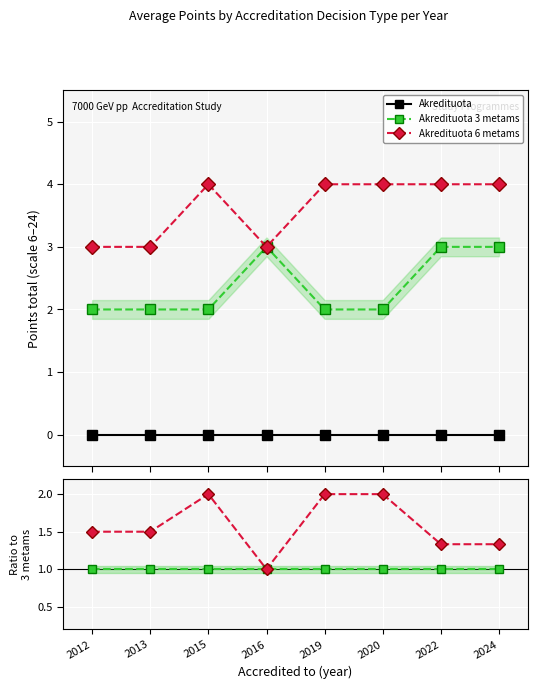

The Akredituota 6 metams series shows 1.0 at 2016. True or false?

True